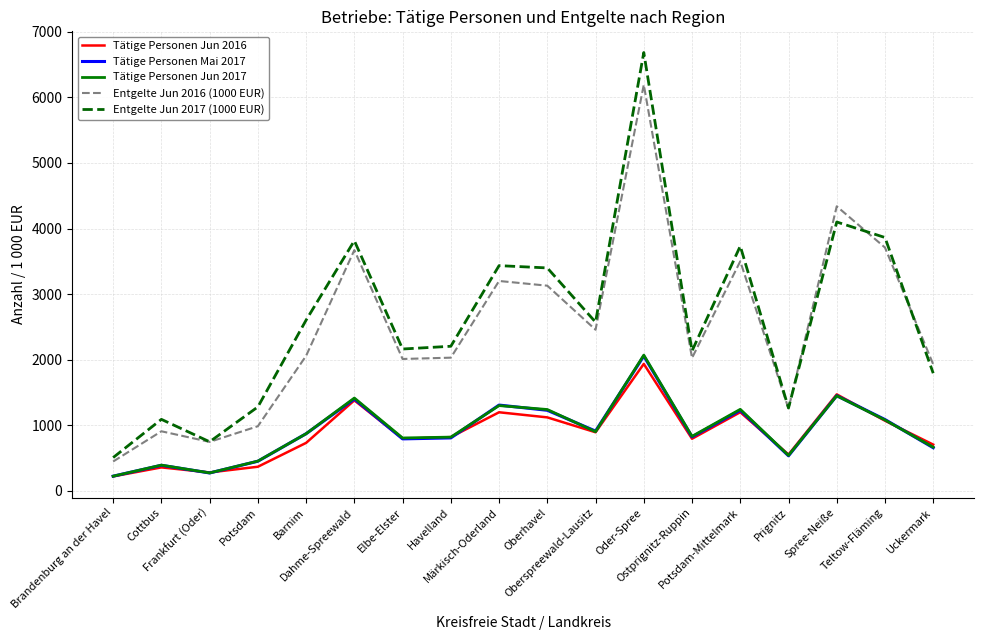

Which series has the largest range (max minus min)?

Entgelte Jun 2017 (1000 EUR)